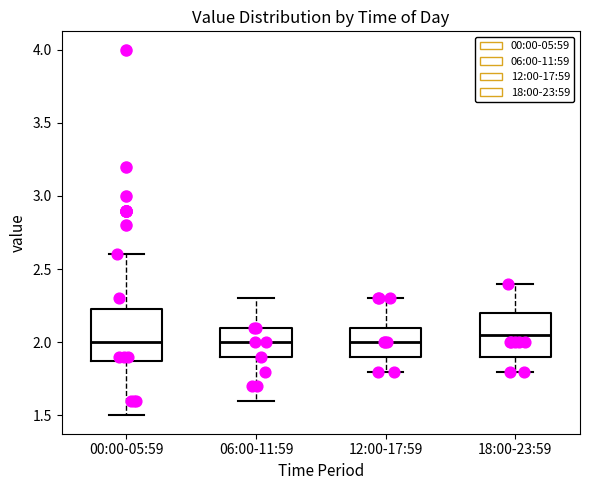

Reading left to right, read every box against the y-axis: the position of its median line, the range the box covers, and the ends of its whiskers. The values are not printed on the chart, so give them approximately, as read against the axis.

00:00-05:59: median 2.00, box 1.90 to 2.25, whiskers 1.50 to 2.60
06:00-11:59: median 2.00, box 1.90 to 2.10, whiskers 1.60 to 2.30
12:00-17:59: median 2.00, box 1.90 to 2.10, whiskers 1.80 to 2.30
18:00-23:59: median 2.05, box 1.90 to 2.20, whiskers 1.80 to 2.40